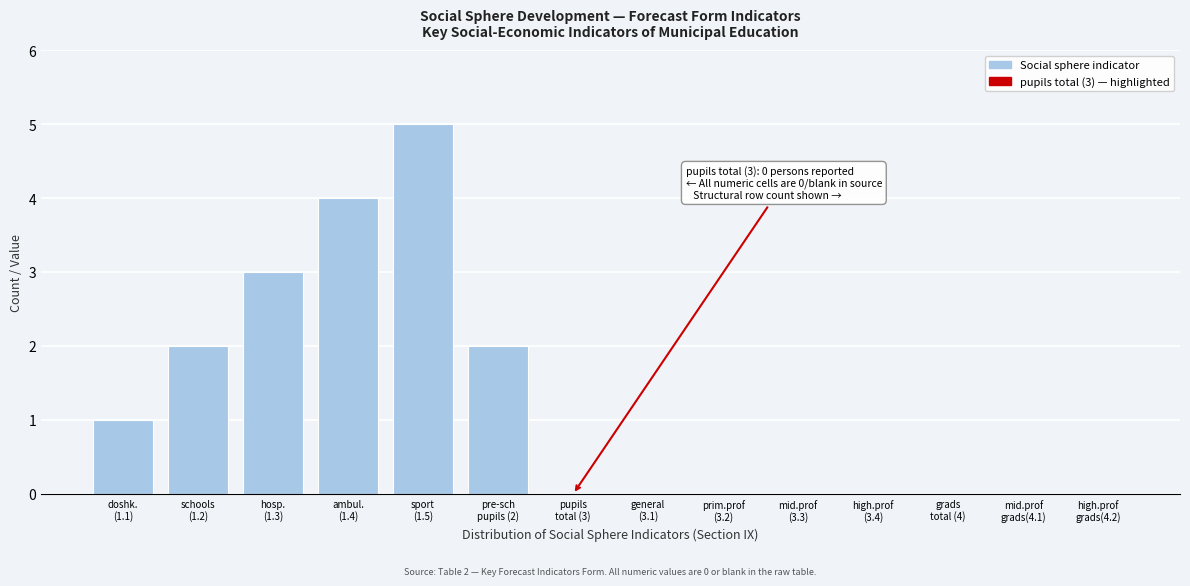

What is the greatest value displayed?

5